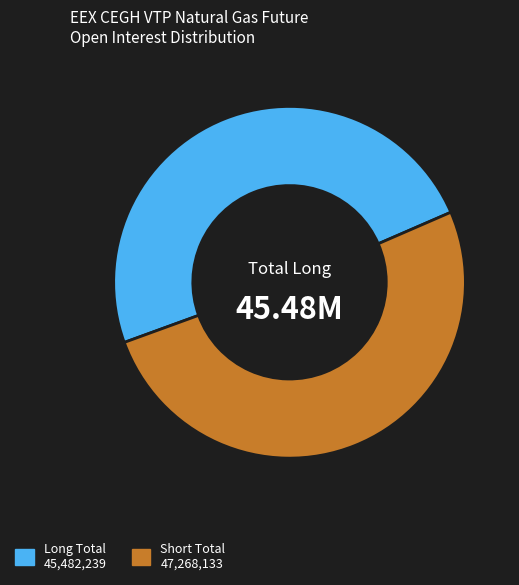

Is there any slice that represents more than half of the pie?

Yes